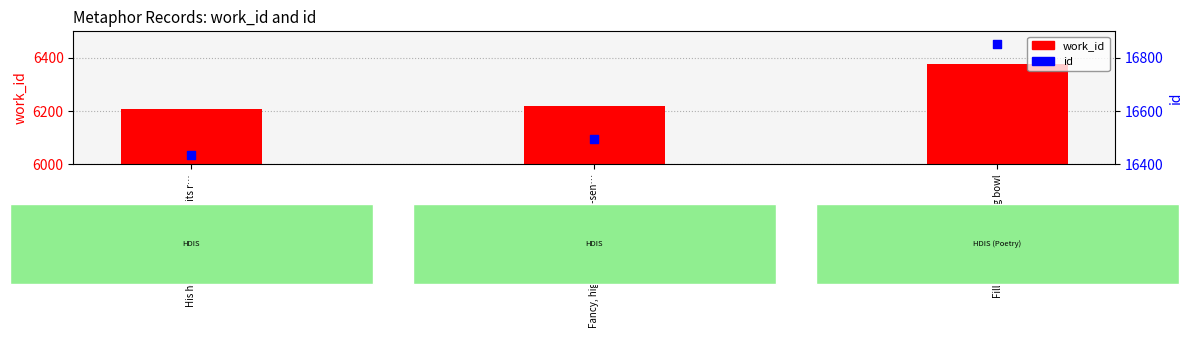

Which series has the widest spread of Y values?

id